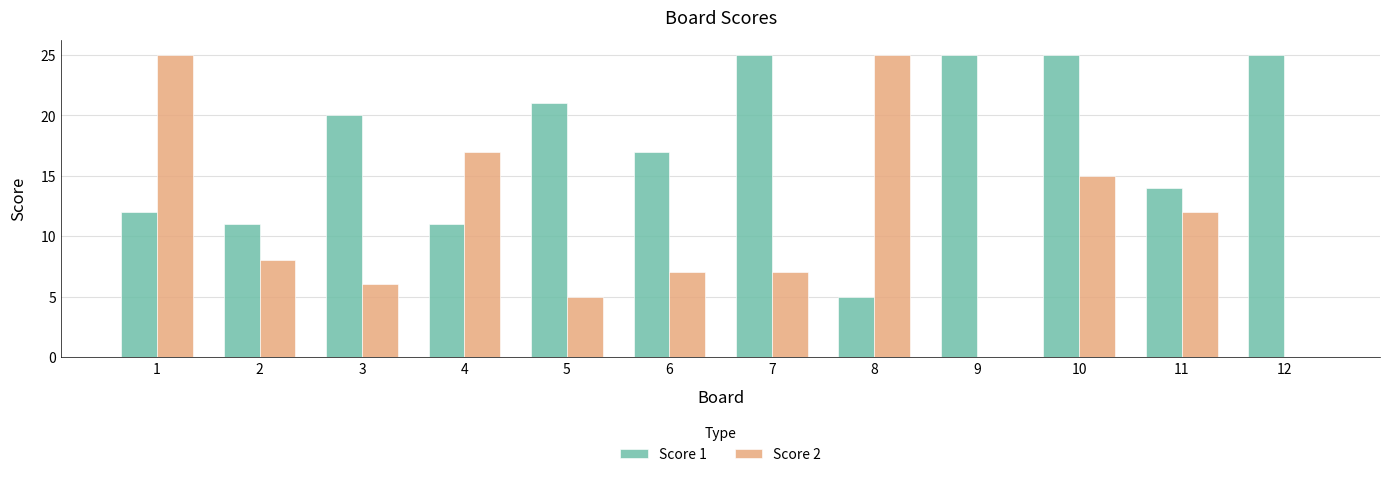

True or false: Score 2 has a value of 12 at 11.

True